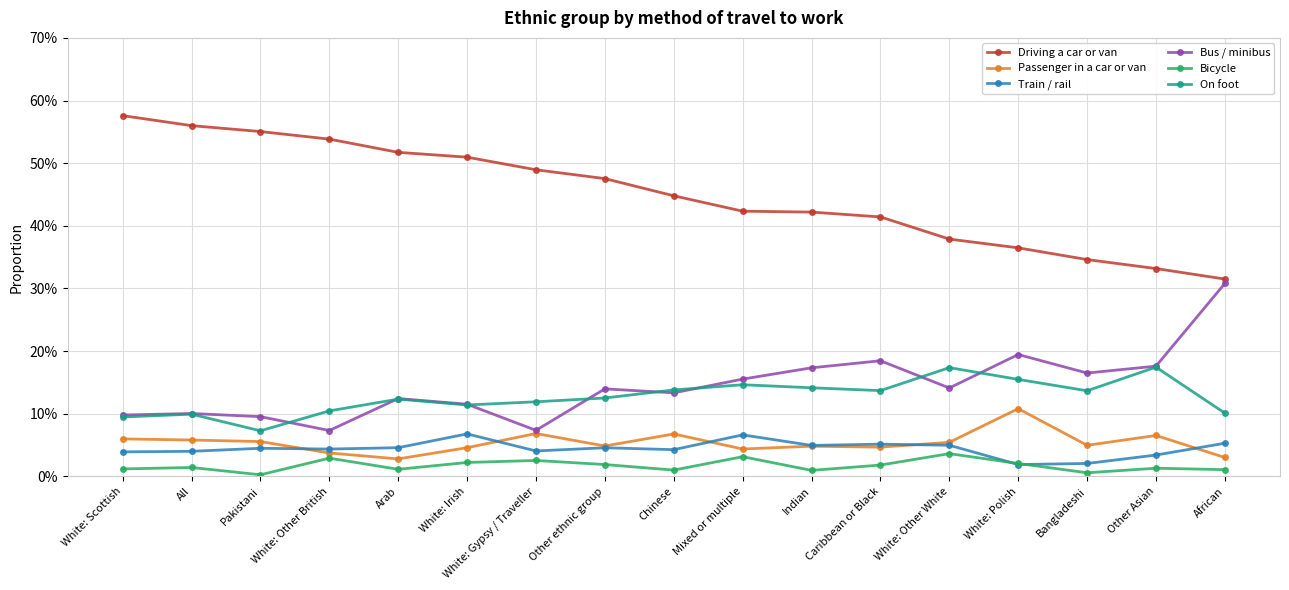

Reading right to left, extract all data points from this chart.

Driving a car or van: African=0.3	Other Asian=0.3	Bangladeshi=0.3	White: Polish=0.4	White: Other White=0.4	Caribbean or Black=0.4	Indian=0.4	Mixed or multiple=0.4	Chinese=0.4	Other ethnic group=0.5	White: Gypsy / Traveller=0.5	White: Irish=0.5	Arab=0.5	White: Other British=0.5	Pakistani=0.6	All=0.6	White: Scottish=0.6
Passenger in a car or van: African=0.0	Other Asian=0.1	Bangladeshi=0.0	White: Polish=0.1	White: Other White=0.1	Caribbean or Black=0.0	Indian=0.0	Mixed or multiple=0.0	Chinese=0.1	Other ethnic group=0.0	White: Gypsy / Traveller=0.1	White: Irish=0.0	Arab=0.0	White: Other British=0.0	Pakistani=0.1	All=0.1	White: Scottish=0.1
Train / rail: African=0.1	Other Asian=0.0	Bangladeshi=0.0	White: Polish=0.0	White: Other White=0.0	Caribbean or Black=0.1	Indian=0.0	Mixed or multiple=0.1	Chinese=0.0	Other ethnic group=0.0	White: Gypsy / Traveller=0.0	White: Irish=0.1	Arab=0.0	White: Other British=0.0	Pakistani=0.0	All=0.0	White: Scottish=0.0
Bus / minibus: African=0.3	Other Asian=0.2	Bangladeshi=0.2	White: Polish=0.2	White: Other White=0.1	Caribbean or Black=0.2	Indian=0.2	Mixed or multiple=0.2	Chinese=0.1	Other ethnic group=0.1	White: Gypsy / Traveller=0.1	White: Irish=0.1	Arab=0.1	White: Other British=0.1	Pakistani=0.1	All=0.1	White: Scottish=0.1
Bicycle: African=0.0	Other Asian=0.0	Bangladeshi=0.0	White: Polish=0.0	White: Other White=0.0	Caribbean or Black=0.0	Indian=0.0	Mixed or multiple=0.0	Chinese=0.0	Other ethnic group=0.0	White: Gypsy / Traveller=0.0	White: Irish=0.0	Arab=0.0	White: Other British=0.0	Pakistani=0.0	All=0.0	White: Scottish=0.0
On foot: African=0.1	Other Asian=0.2	Bangladeshi=0.1	White: Polish=0.2	White: Other White=0.2	Caribbean or Black=0.1	Indian=0.1	Mixed or multiple=0.1	Chinese=0.1	Other ethnic group=0.1	White: Gypsy / Traveller=0.1	White: Irish=0.1	Arab=0.1	White: Other British=0.1	Pakistani=0.1	All=0.1	White: Scottish=0.1